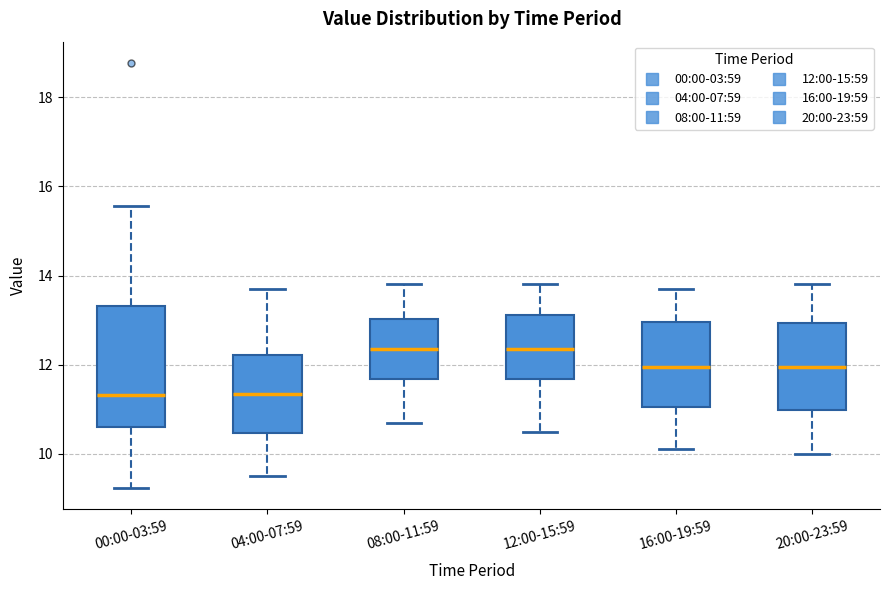

Which box is the tallest, from its lower edge to its upper edge?

00:00-03:59